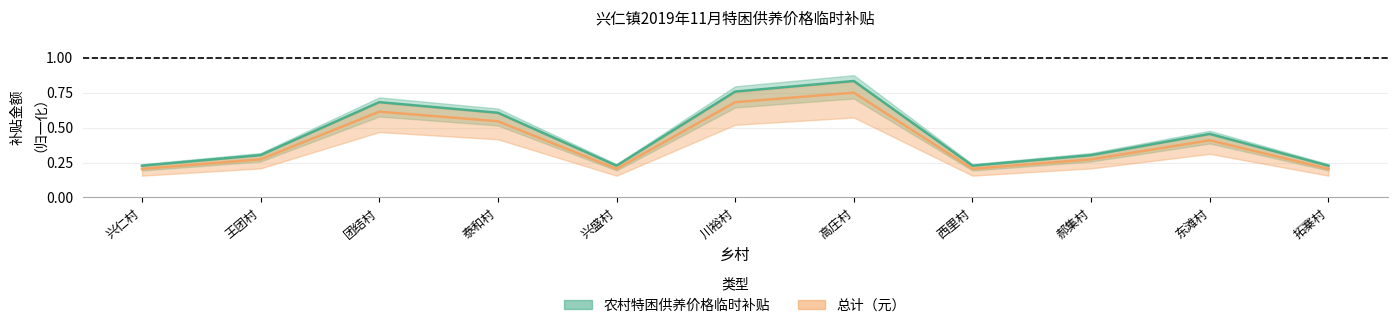

What are all the series names shown in the legend?

农村特困供养价格临时补贴, 总计（元）